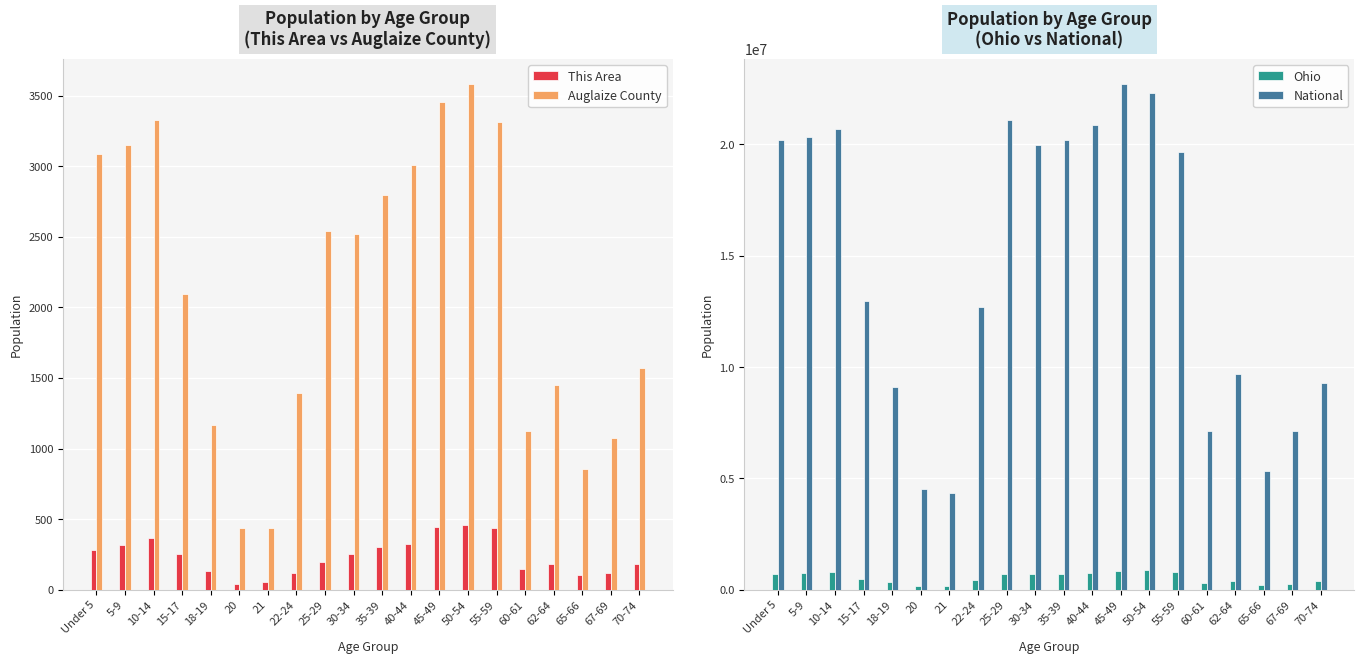

What is the total value across all series at 10-14?

21455593